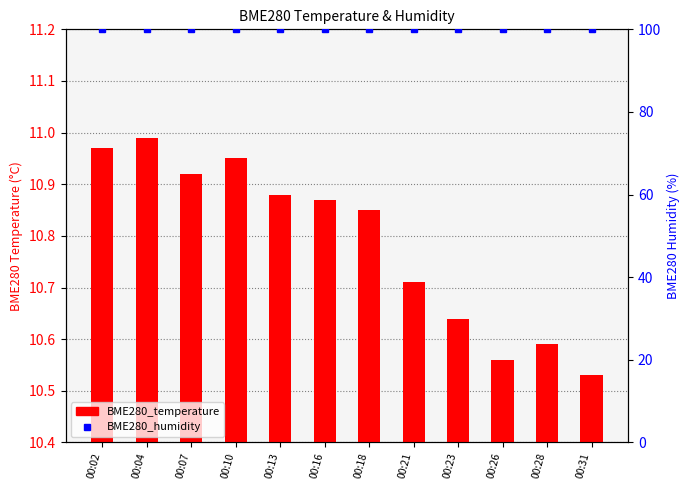

What is the total value across all series at 00:26?

110.6